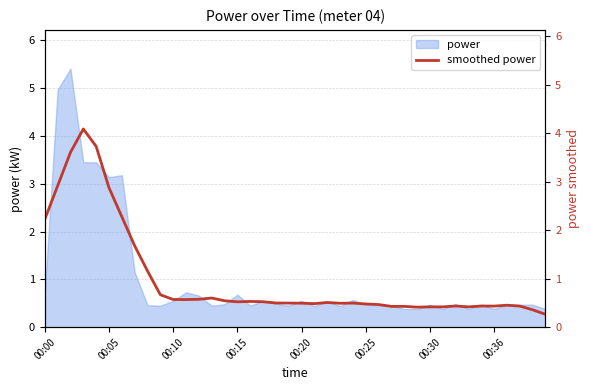

What is the sum of all values?

39.4